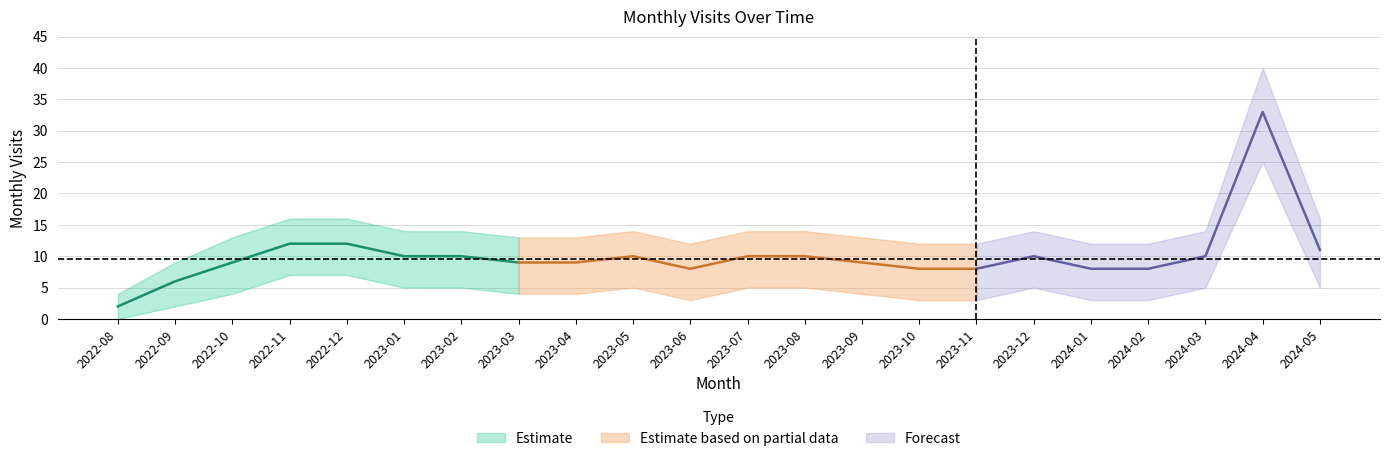

At which category does the data reach its first local valley?

2023-06